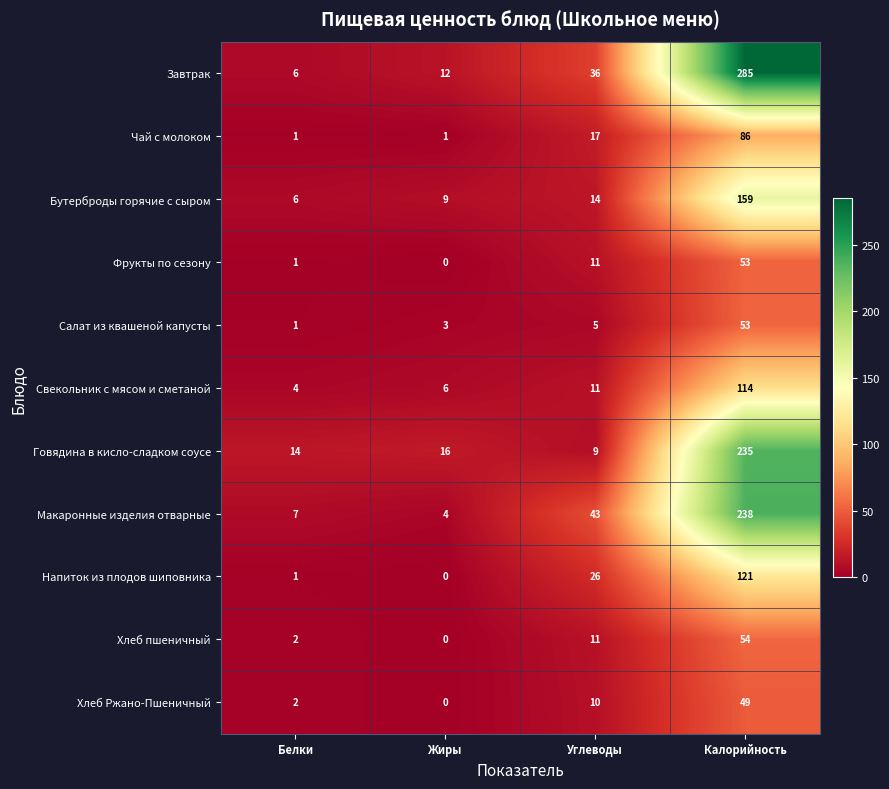

What is the sum of all Говядина в кисло-сладком соусе values?

274